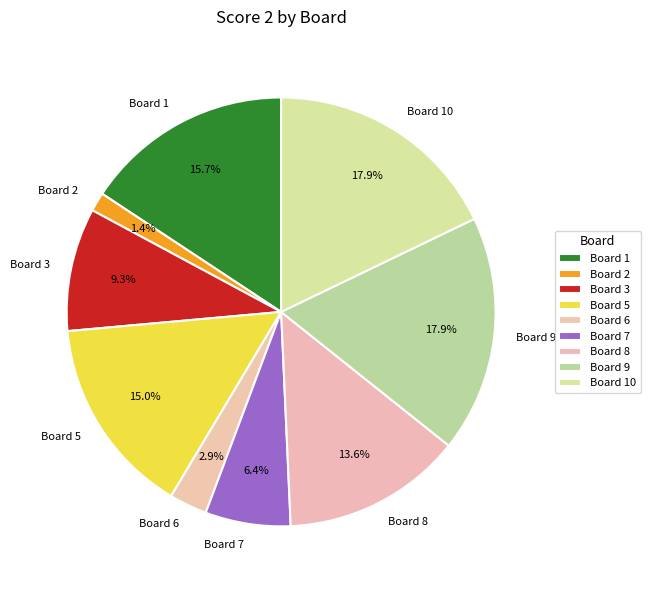

What is the ratio of the value at Board 2 to the value at Board 9?

0.1